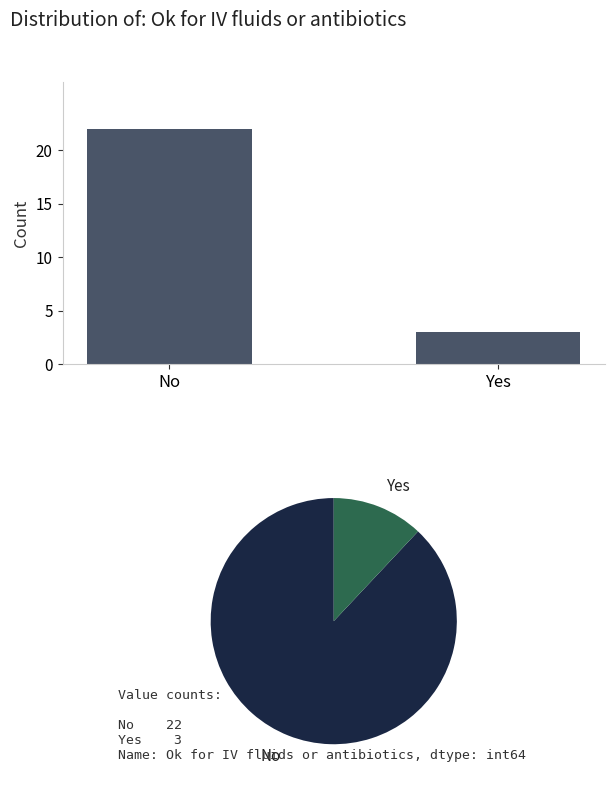

Which has a higher value, No or Yes?

No